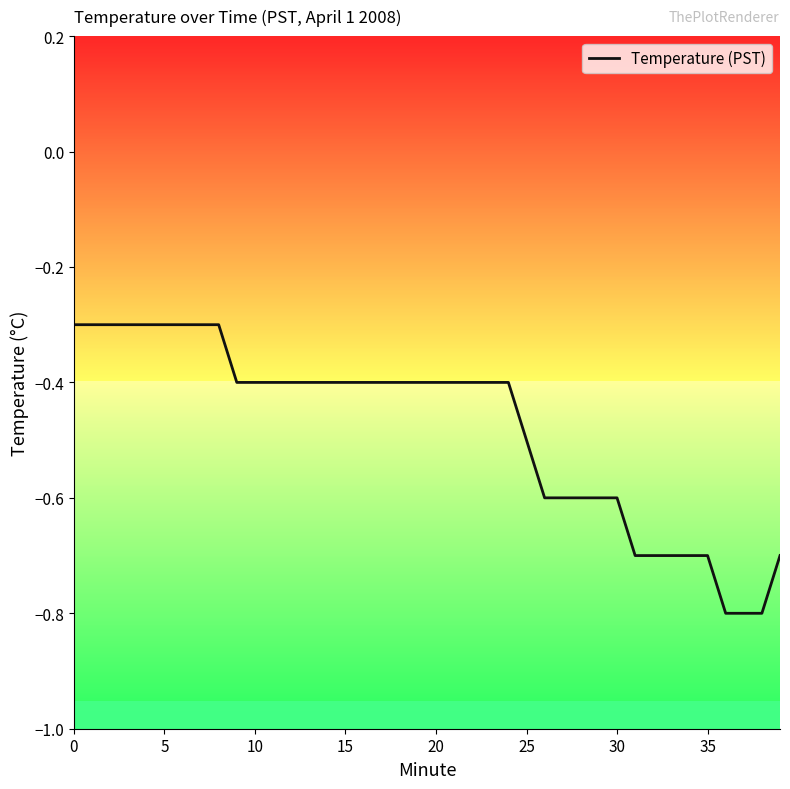

What is the difference between the maximum and minimum values?

0.5